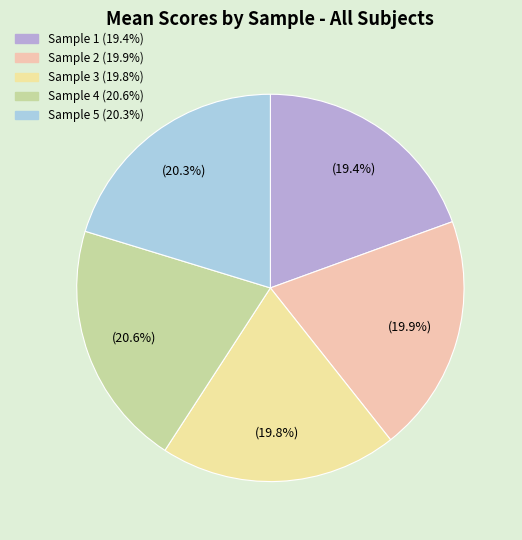

To the nearest percent, what is the average slice percentage?

20%